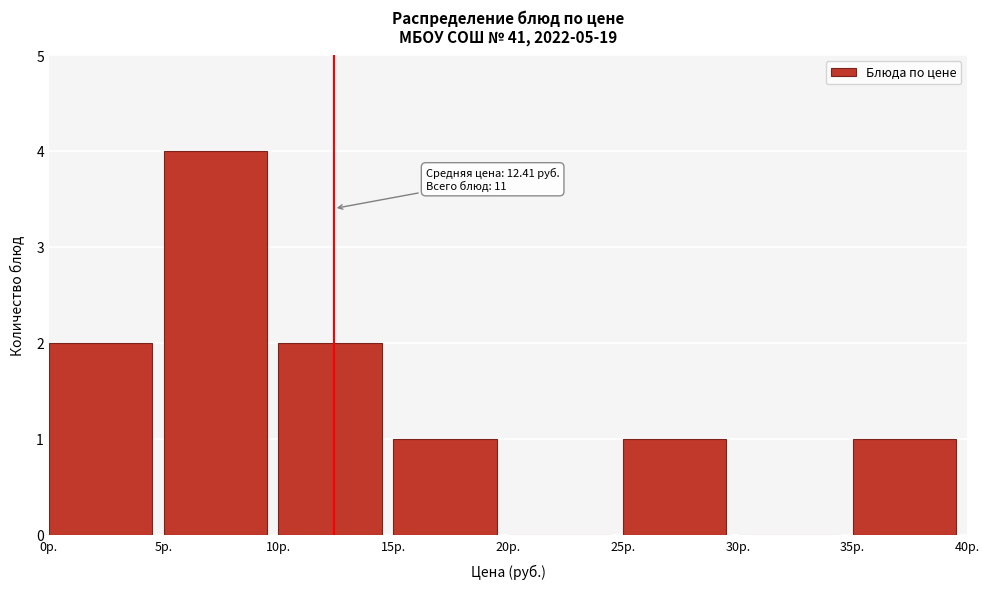

Over which range of the x-axis is the bar tallest?

5 to 10